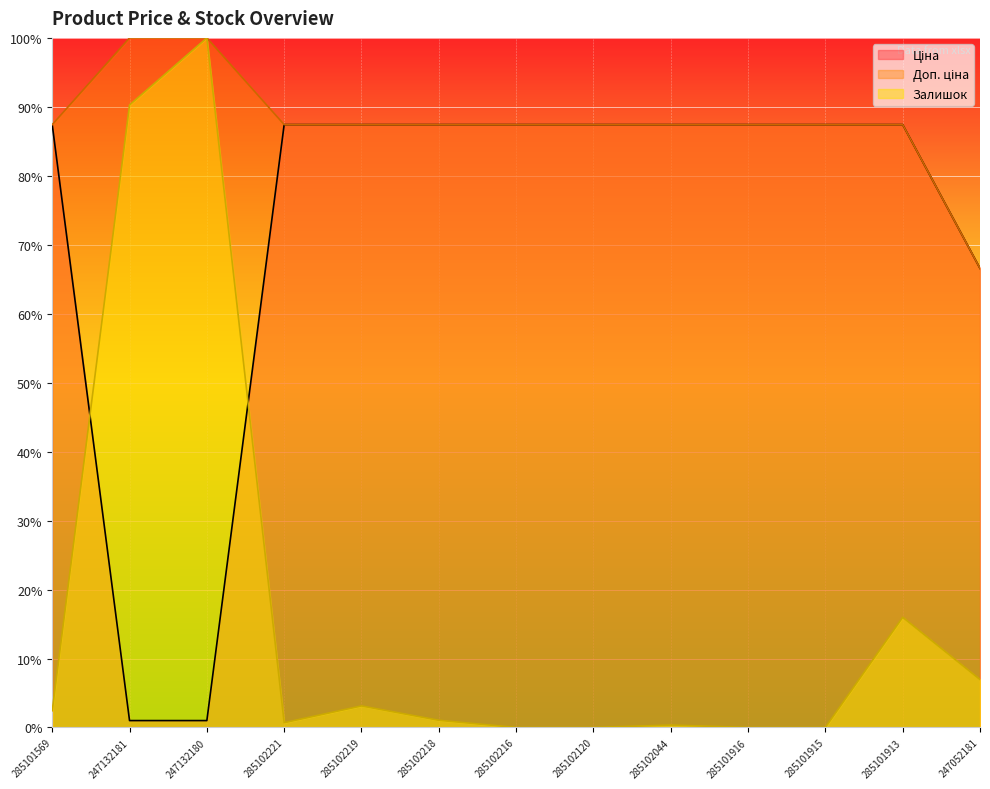

What is the label of the 4th point from the left?

285102221